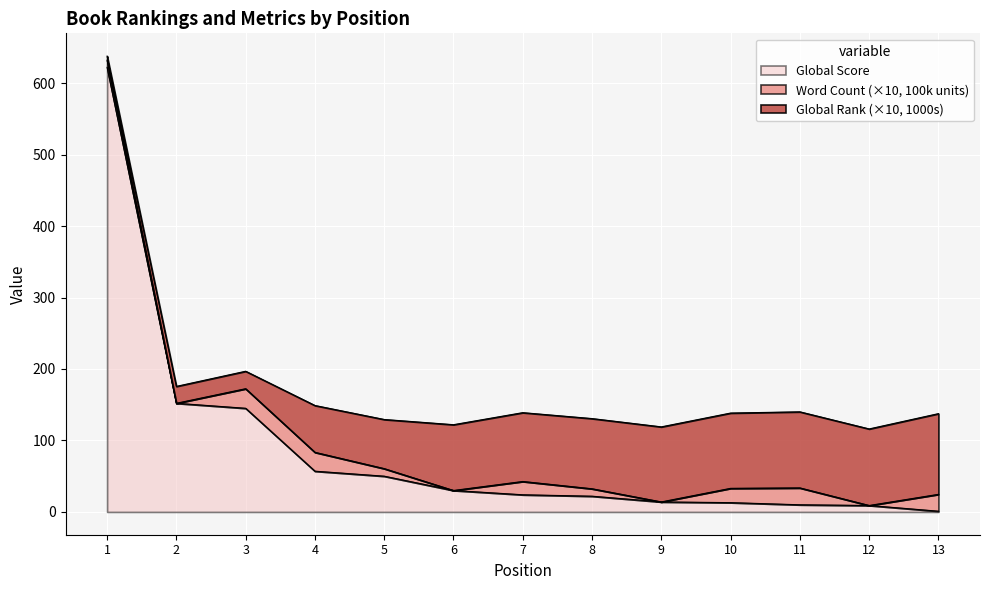

What is the sum of all Global Rank (1000s) values?

101.1